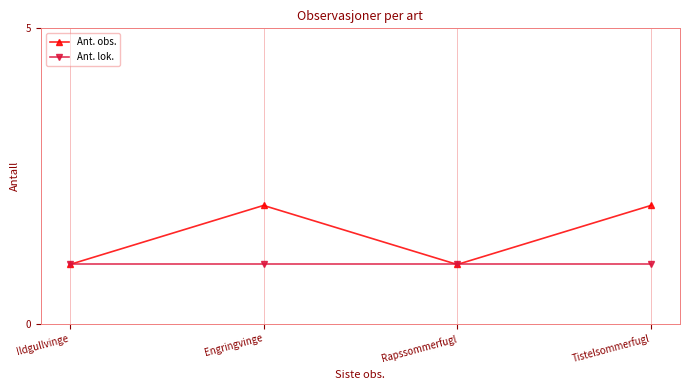

True or false: Ant. obs. has more than 0 interior local peaks.

True